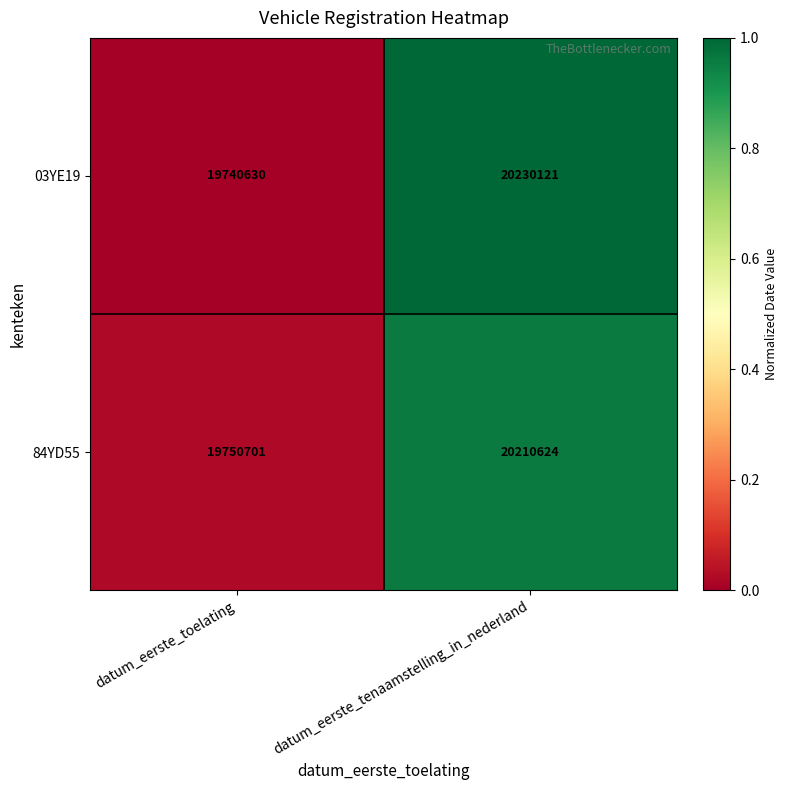

Between datum_eerste_toelating and datum_eerste_tenaamstelling_in_nederland, which series saw the biggest shift?

03YE19